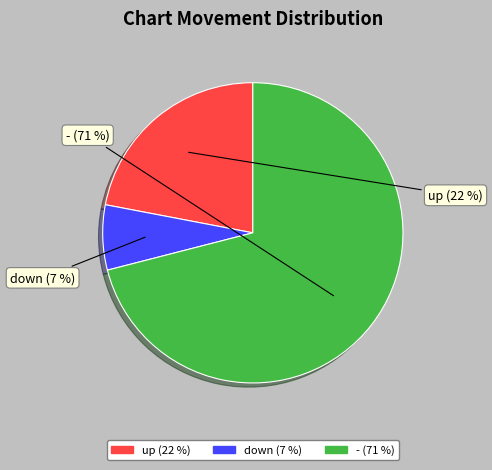

Is the sum of up and - greater than half?

Yes